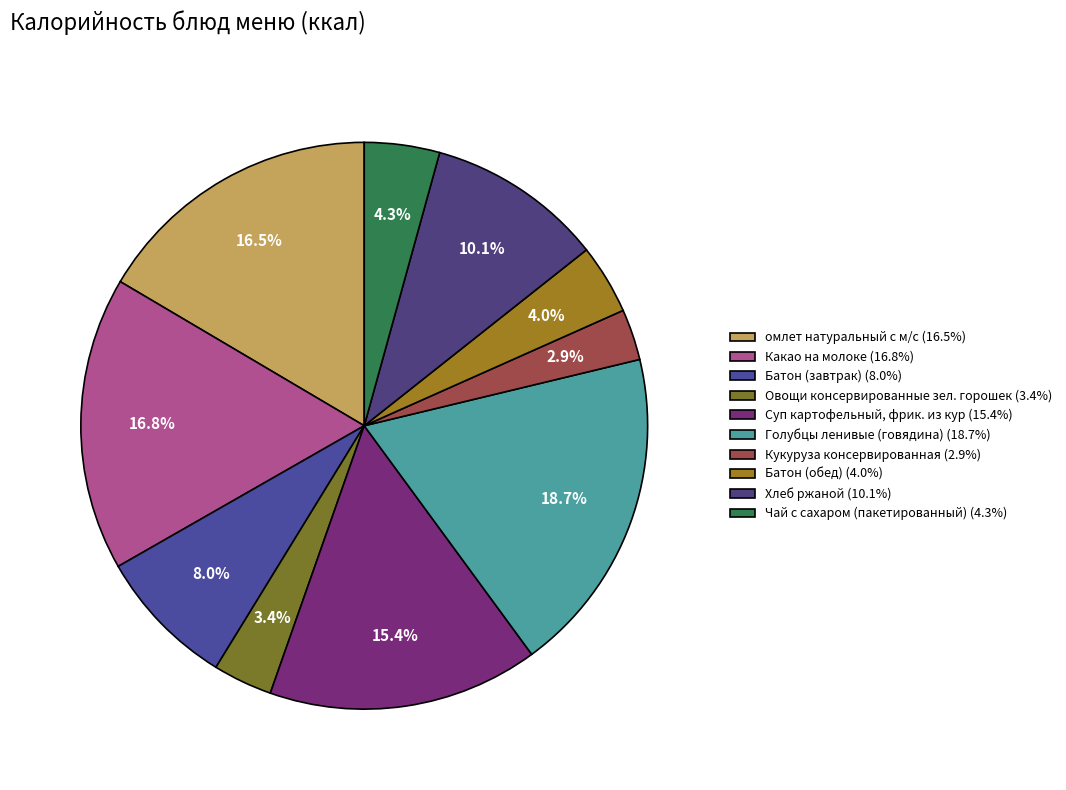

Rank the categories by value from highest to lowest.

Голубцы ленивые (говядина), Какао на молоке, омлет натуральный с м/с, Суп картофельный, фрик. из кур, Хлеб ржаной, Батон (завтрак), Чай с сахаром (пакетированный), Батон (обед), Овощи консервированные зел. горошек, Кукуруза консервированная